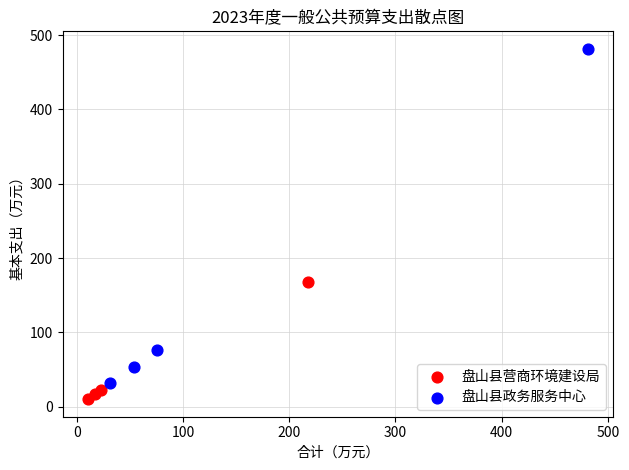

What are all the series names shown in the legend?

盘山县营商环境建设局, 盘山县政务服务中心